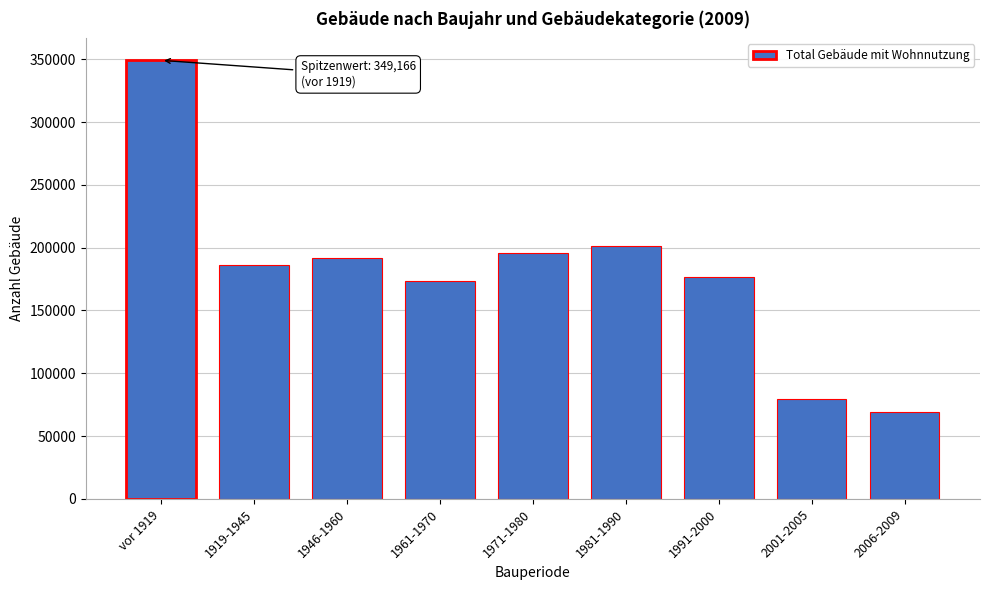

Reading left to right, transcribe all the data shown in this chart.

349166	186002	191750	173403	195452	201622	176707	79568	69346